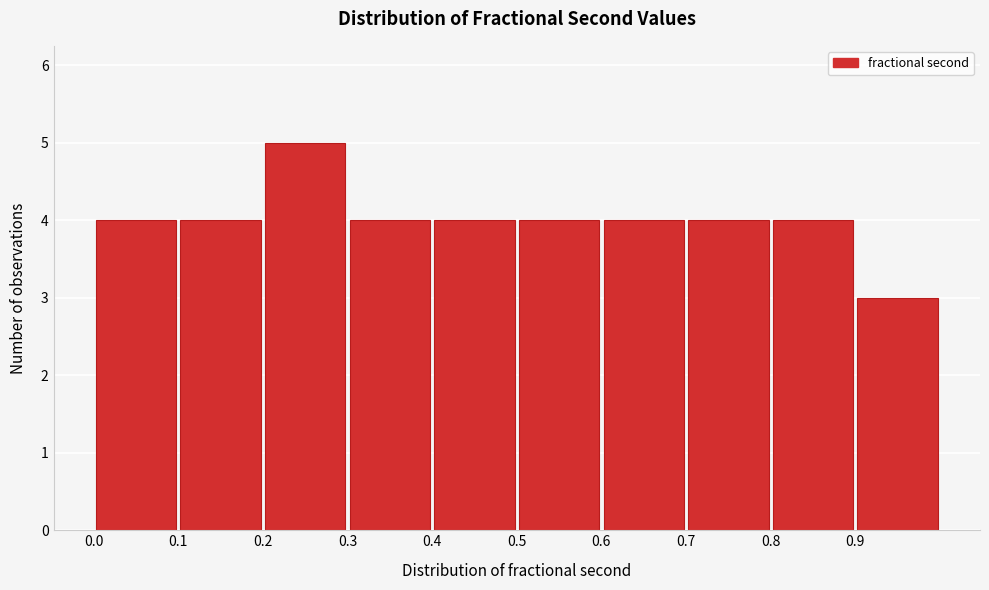

Over which range of the x-axis is the bar tallest?

0.2 to 0.3